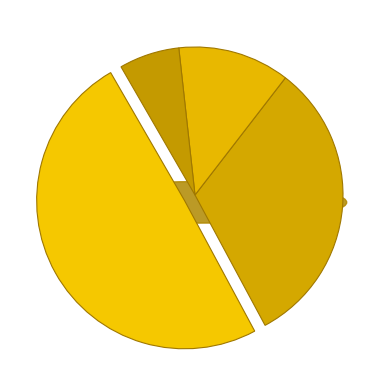

To the nearest percent, what is the combined percentage of 626040 and 625860?

81%